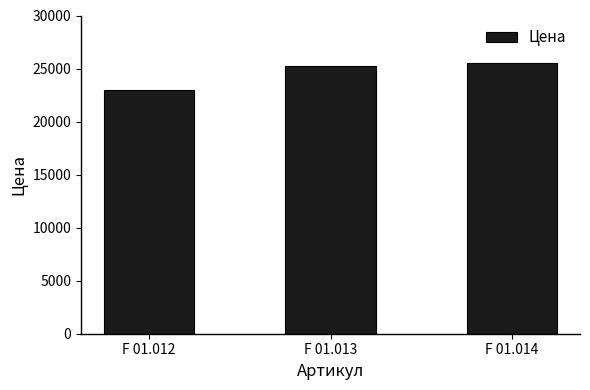

Where is the data nearest to the value 24250?

F 01.013